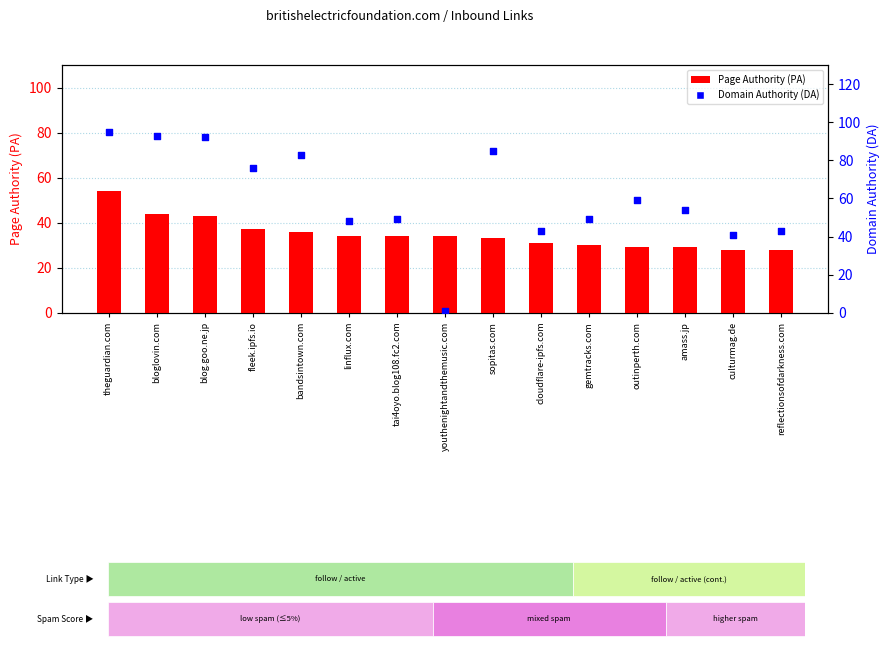

What are all the series names shown in the legend?

Page Authority (PA), Domain Authority (DA)